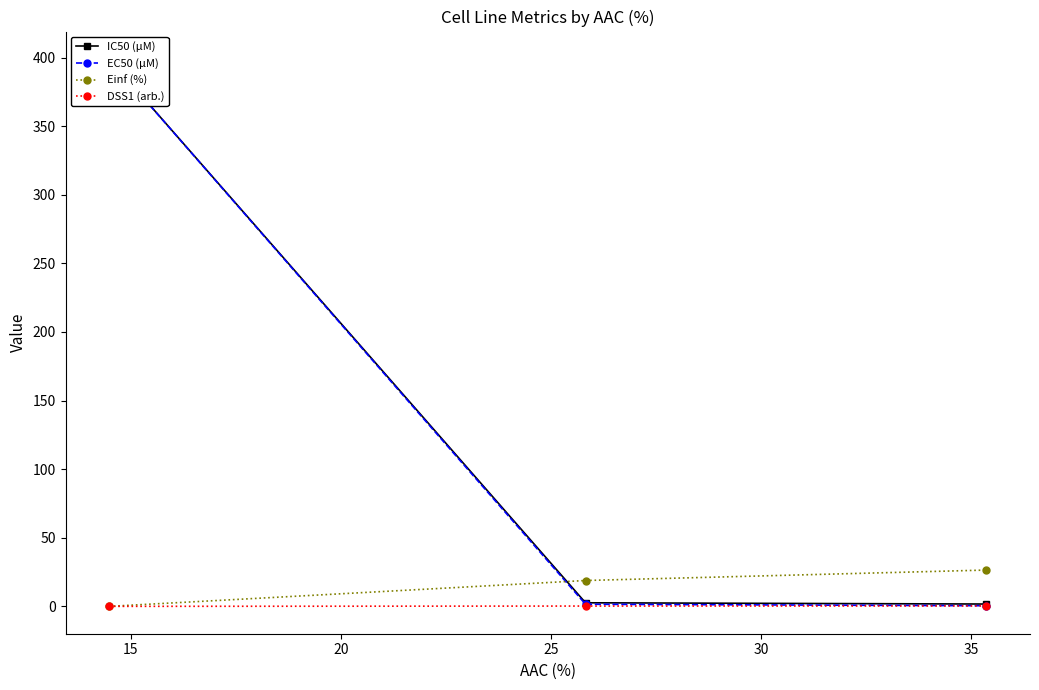

Which series has the largest range (max minus min)?

EC50 (µM)